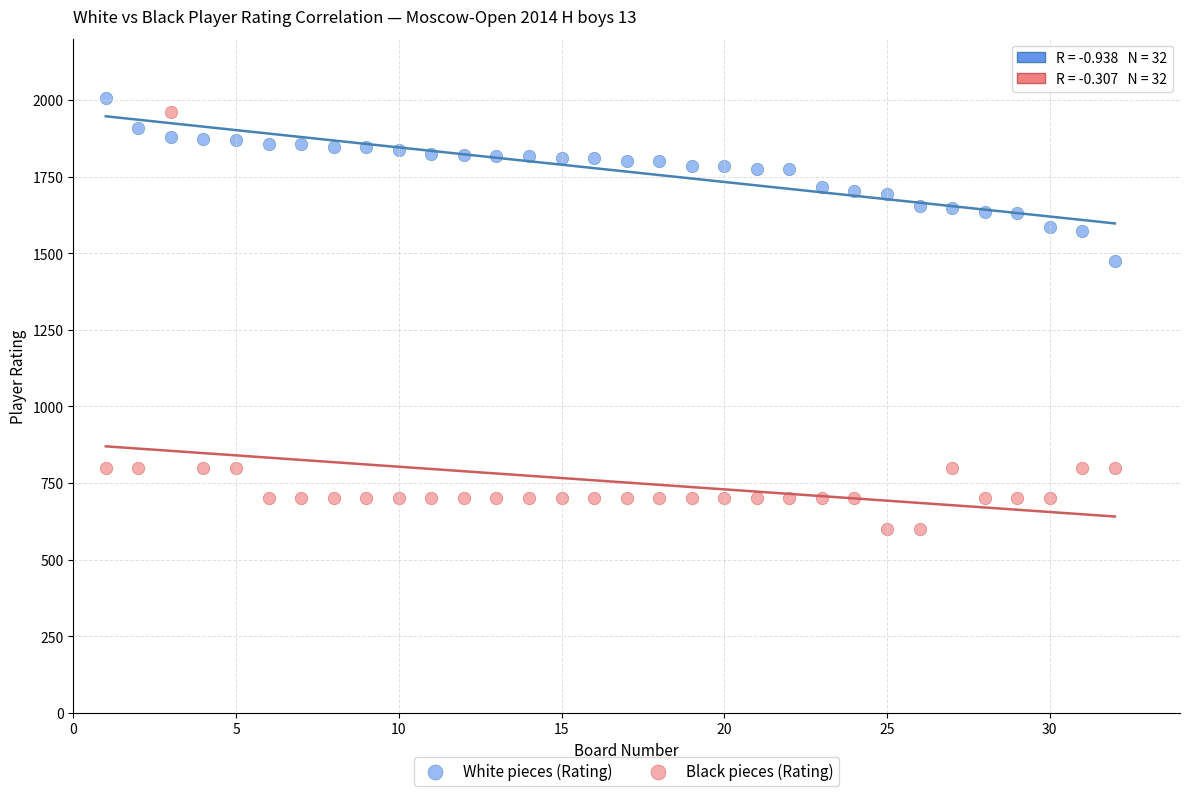

Which series contains the highest Y value?

White pieces (Rating)